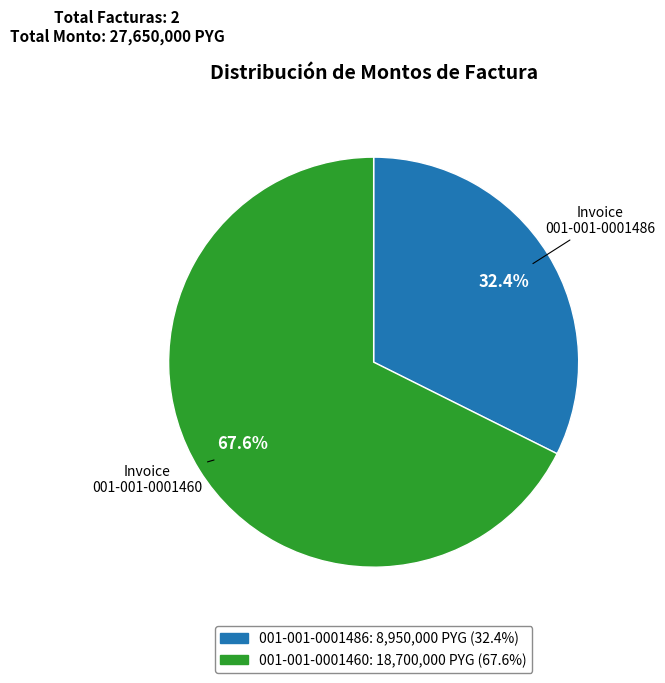

Which has a higher value, 001-001-0001486 or 001-001-0001460?

001-001-0001460